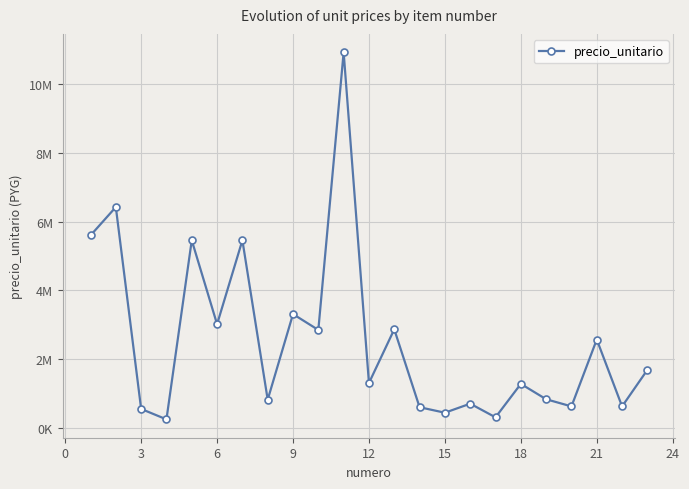

What is the difference between the second highest and minimum values?

6161512